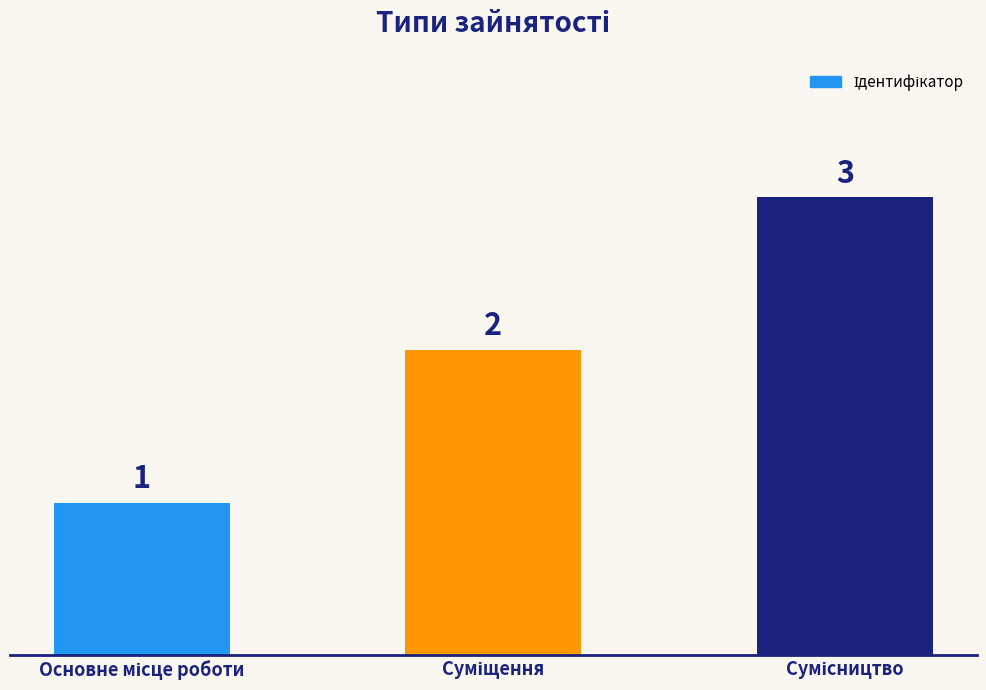

What is the average value?

2